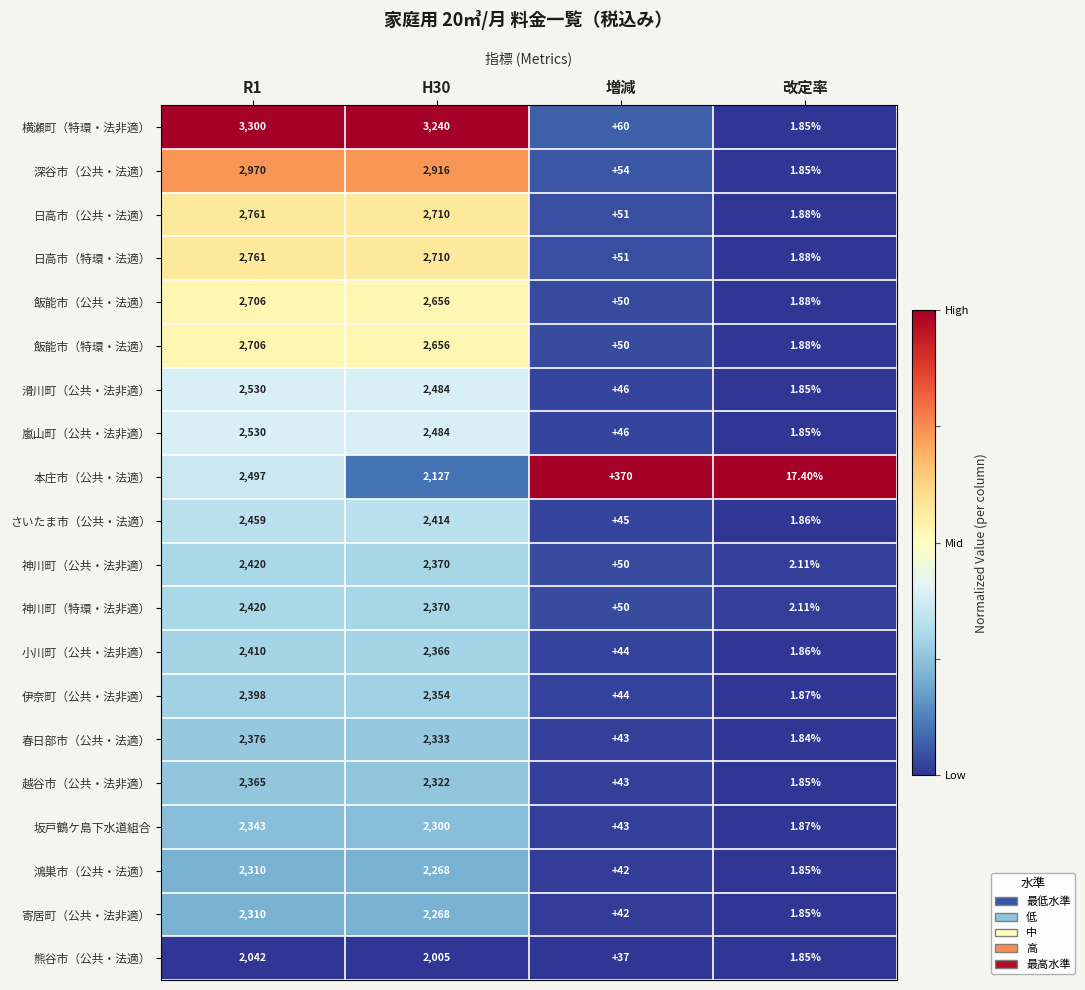

What is the spread (max minus min) of values at H30?

1235.0